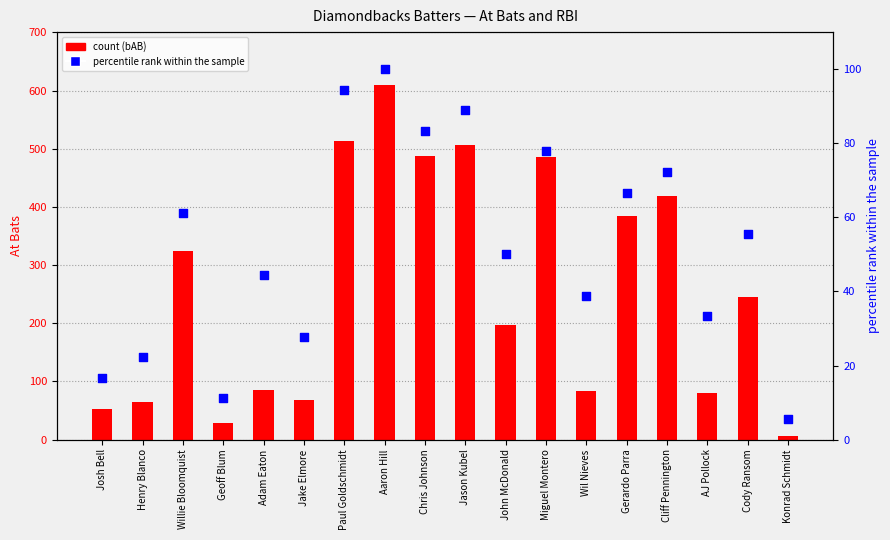

Which series has the largest total across all categories?

count (bAB)